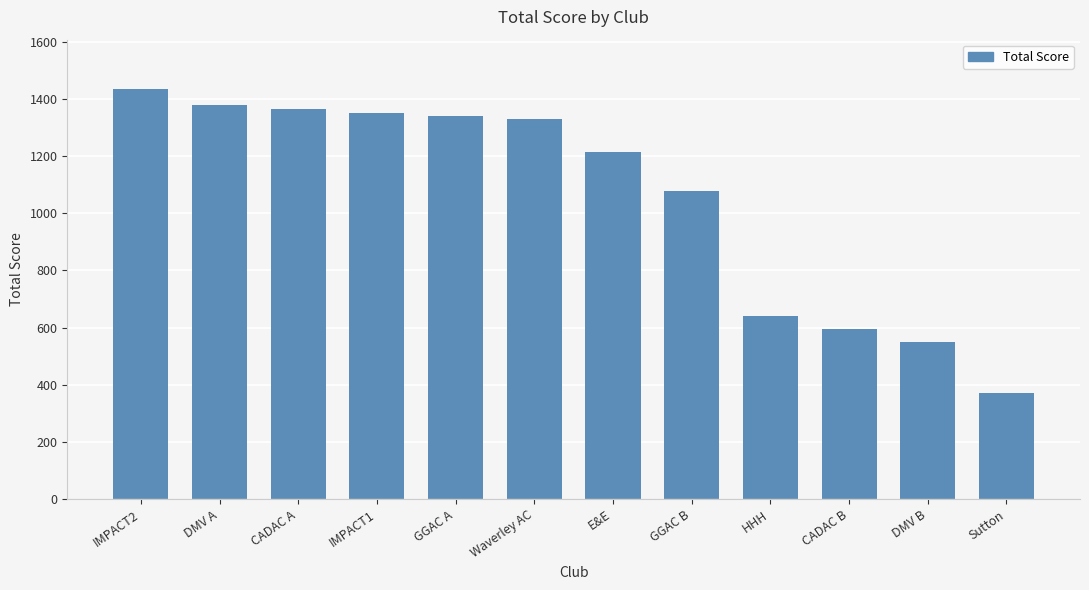

What is the greatest value displayed?

1435